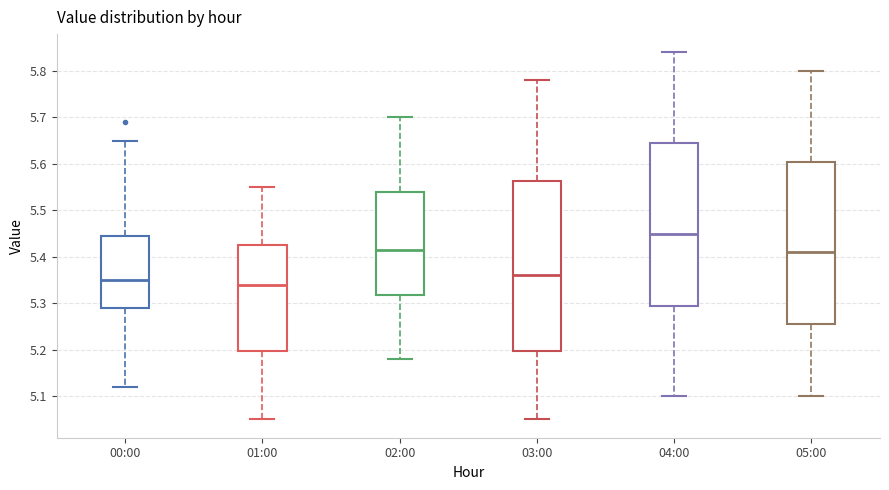

Which box is the tallest, from its lower edge to its upper edge?

03:00